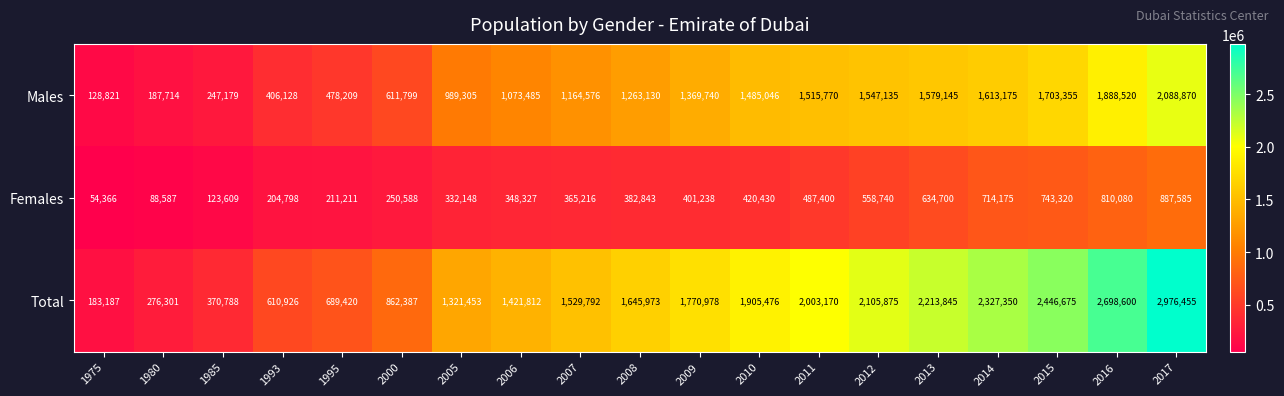

List the labels in order of Males value, largest first.

2017, 2016, 2015, 2014, 2013, 2012, 2011, 2010, 2009, 2008, 2007, 2006, 2005, 2000, 1995, 1993, 1985, 1980, 1975